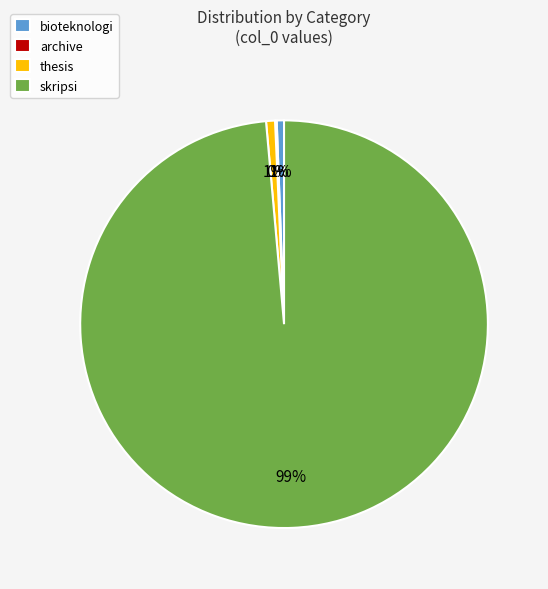

Is there any slice that represents more than half of the pie?

Yes